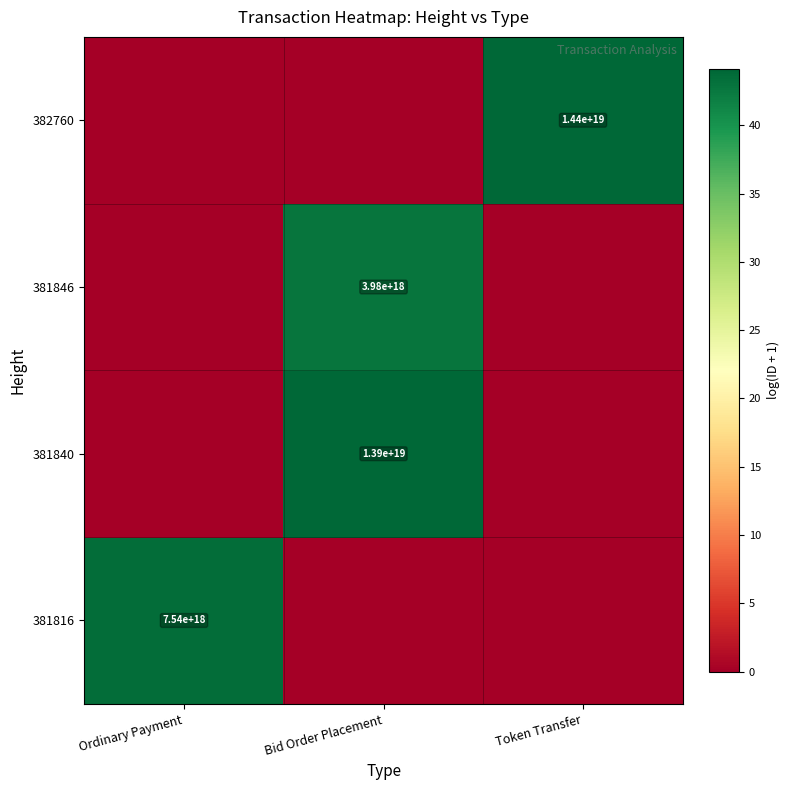

True or false: 381840 has a value of 0.0 at Token Transfer.

True